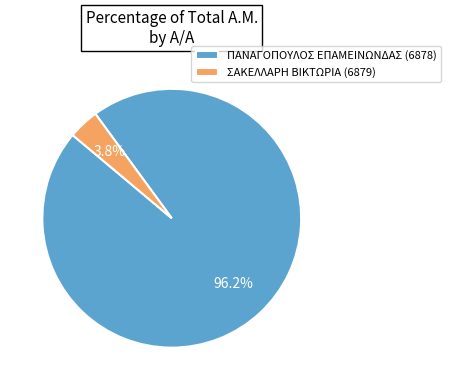

What is the total percentage of ΣΑΚΕΛΛΑΡΗ ΒΙΚΤΩΡΙΑ (6879) and ΠΑΝΑΓΟΠΟΥΛΟΣ ΕΠΑΜΕΙΝΩΝΔΑΣ (6878)?

100.0%